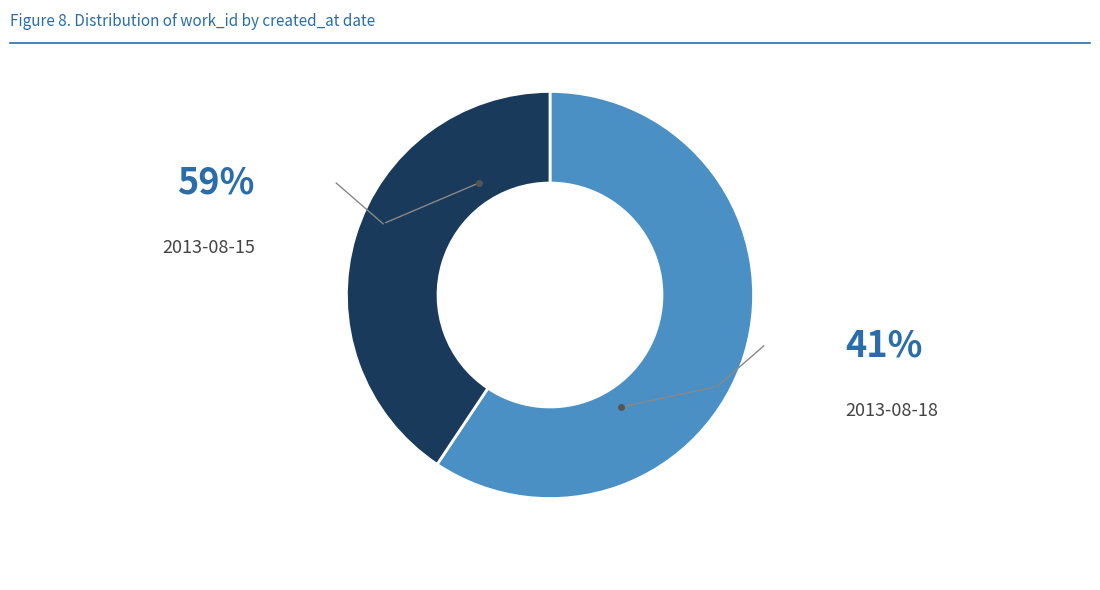

What percentage is the 2013-08-18 slice, to the nearest percent?

41%